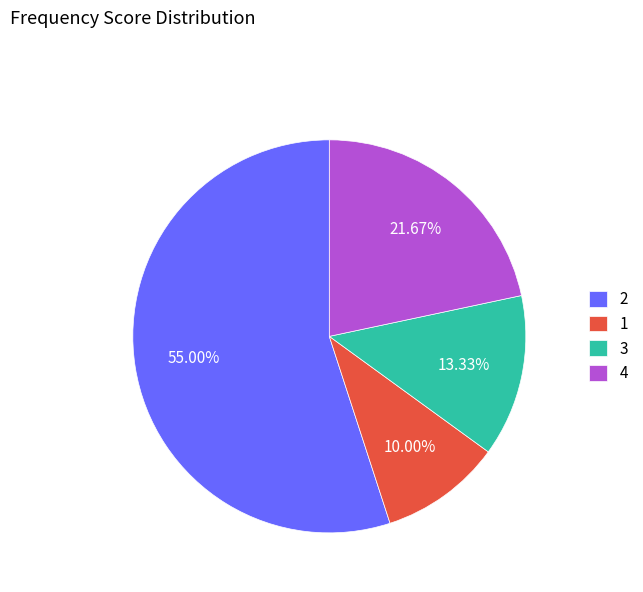

Combined, do 4 and 3 account for over 50%?

No